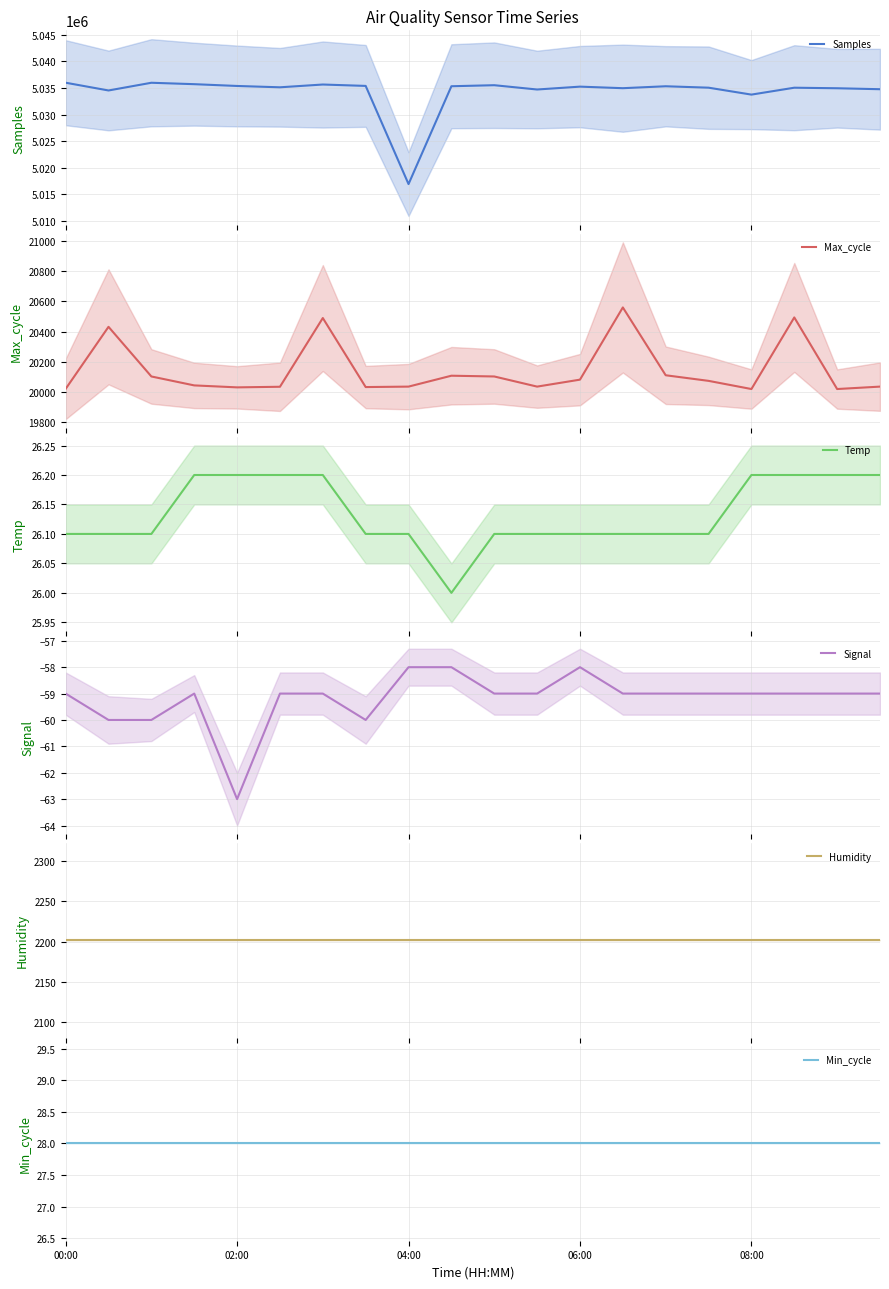

True or false: Signal and Samples intersect in this chart.

False